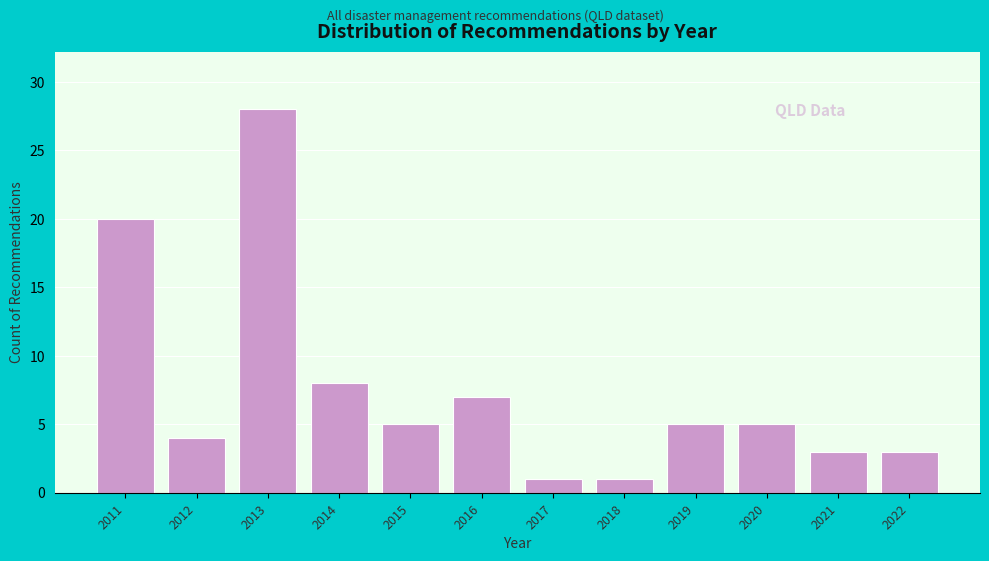

Reading right to left, extract all data points from this chart.

2022=3	2021=3	2020=5	2019=5	2018=1	2017=1	2016=7	2015=5	2014=8	2013=28	2012=4	2011=20